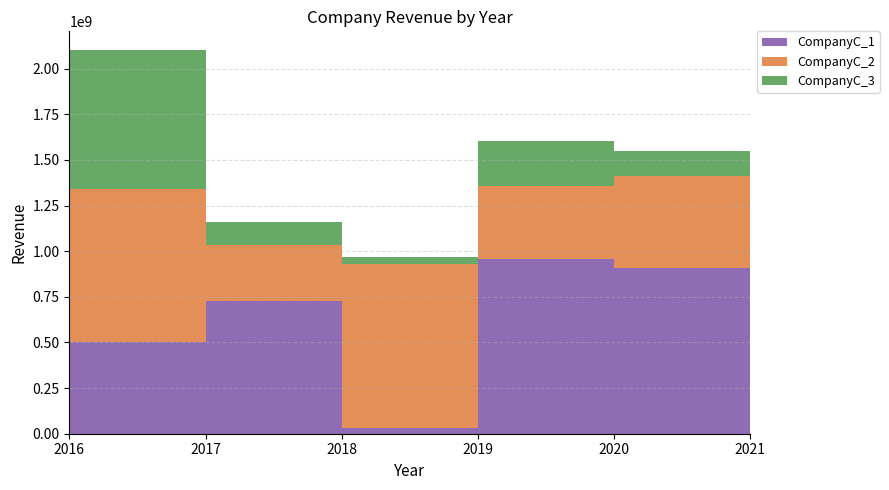

Reading right to left, what are all the values shown in this chart?

CompanyC_1: 2021=907396425	2020=954962537	2019=32165708	2018=728817474	2017=502826296	2016=910529353
CompanyC_2: 2021=506012871	2020=403887665	2019=900047191	2018=304292513	2017=840360144	2016=756597918
CompanyC_3: 2021=137954988	2020=245273615	2019=33440956	2018=126781188	2017=756335896	2016=27144759